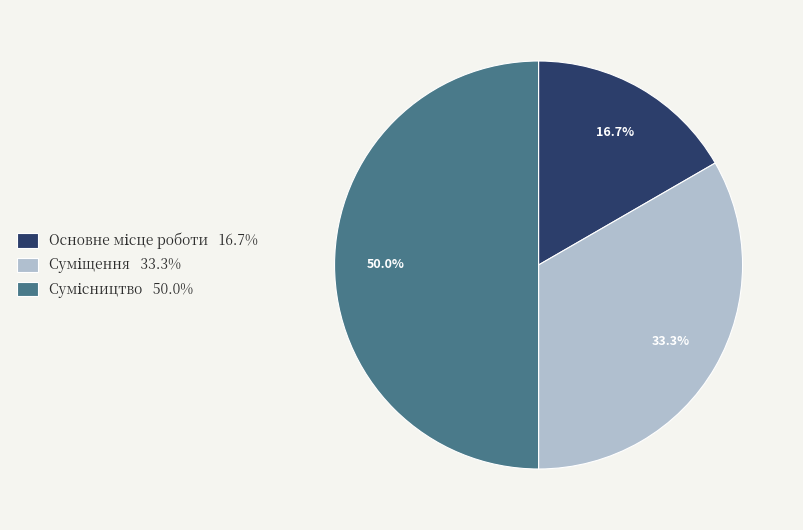

What is the smallest slice in the pie chart?

Основне місце роботи